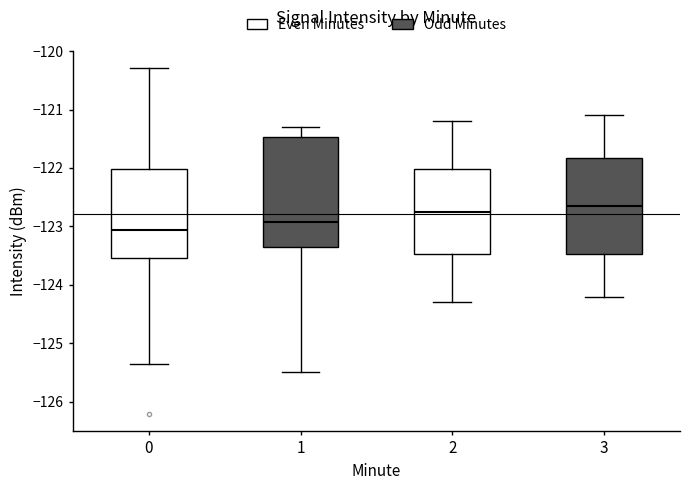

Reading left to right, read every box against the y-axis: the position of its median line, the range the box covers, and the ends of its whiskers. The values are not printed on the chart, so give them approximately, as read against the axis.

0: median -123.1, box -123.5 to -122.0, whiskers -125.3 to -120.3
1: median -122.9, box -123.3 to -121.5, whiskers -125.5 to -121.3
2: median -122.7, box -123.5 to -122.0, whiskers -124.3 to -121.2
3: median -122.6, box -123.5 to -121.8, whiskers -124.2 to -121.1